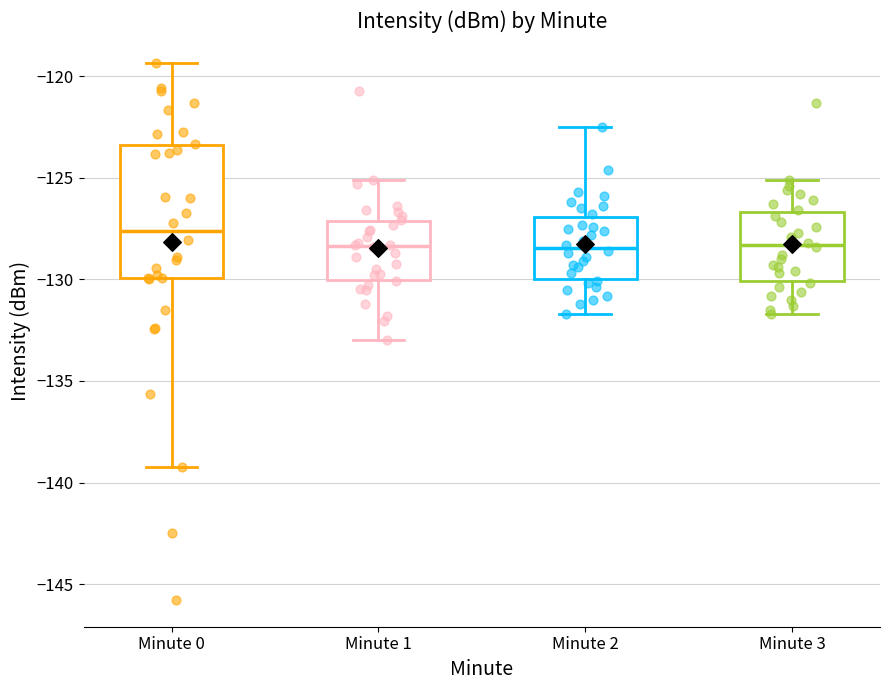

Comparing the boxes themselves (not the whiskers), which one is the tallest?

Minute 0